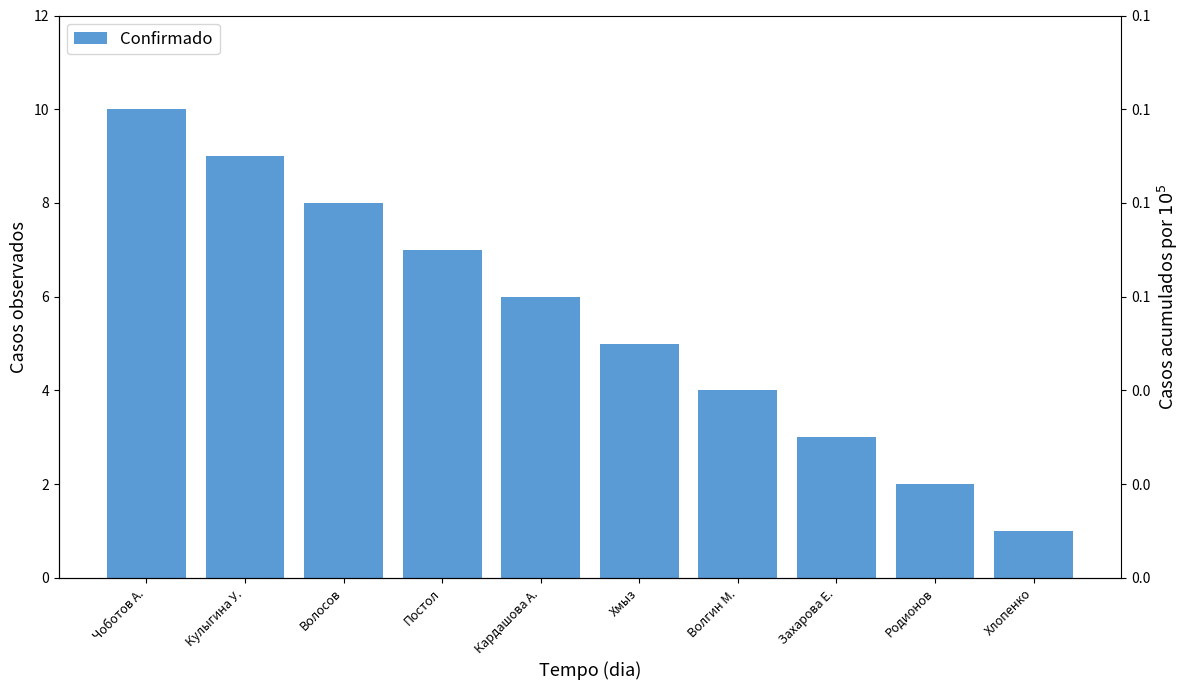

Between Волосов and Постол, which is larger?

Волосов